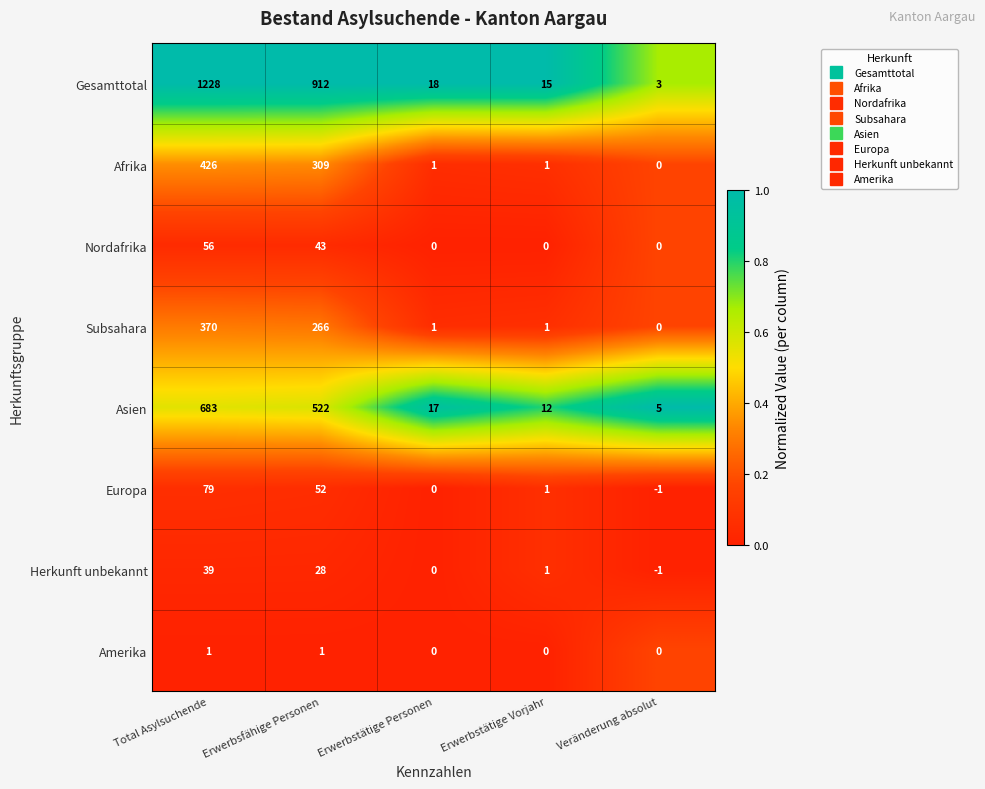

Count the number of data series in this chart.

8